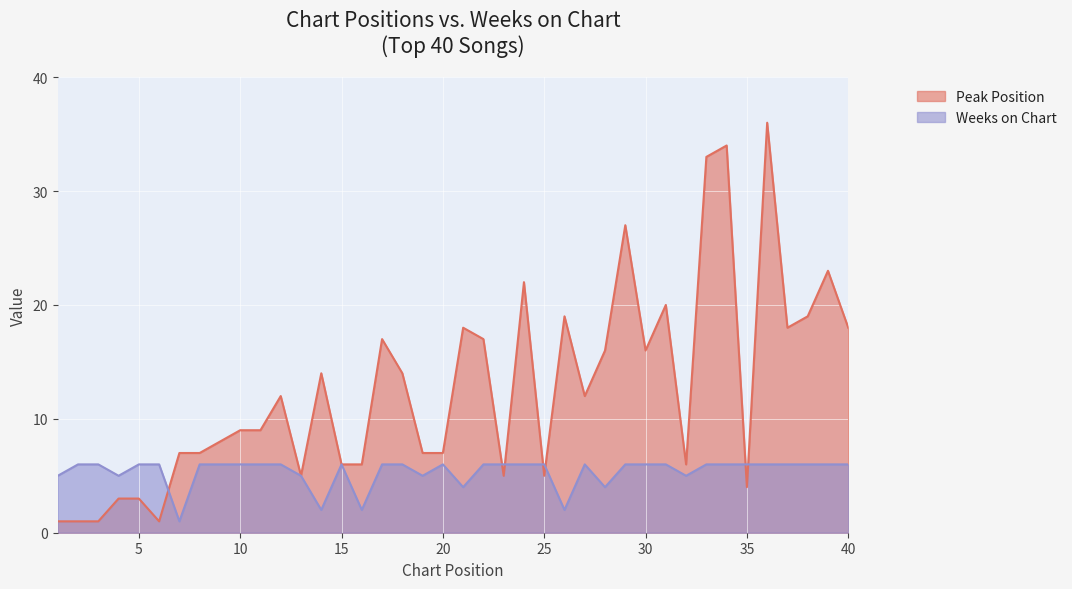

The value of Weeks on Chart at 35 is 6. True or false?

True